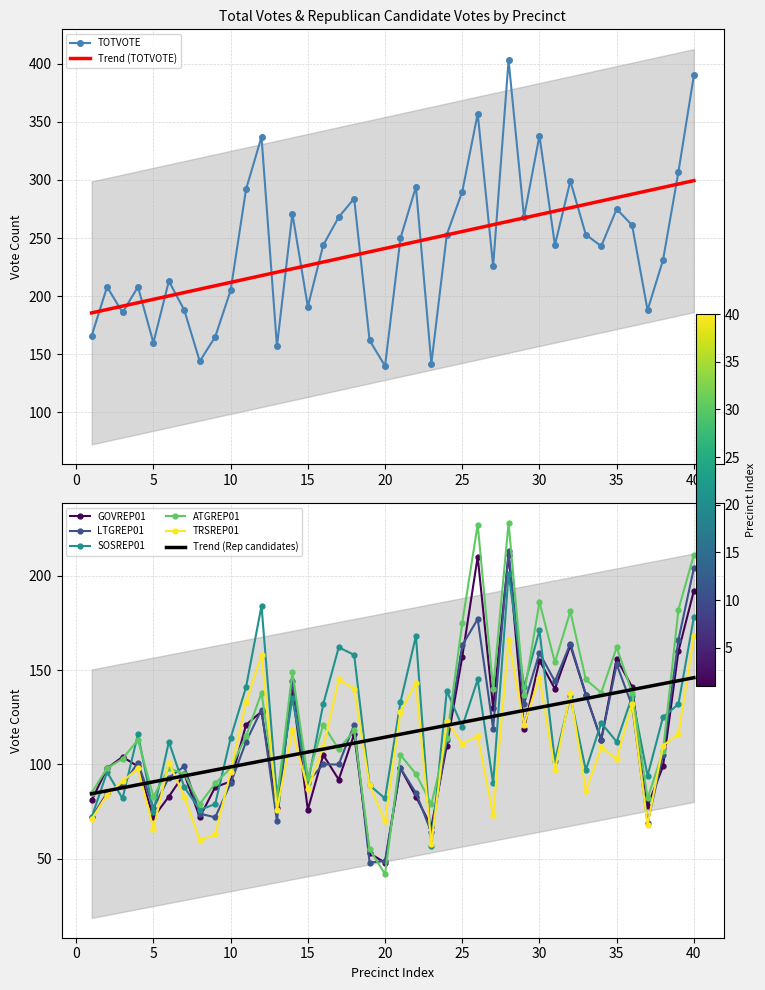

Which series has the widest spread of values?

TOTVOTE